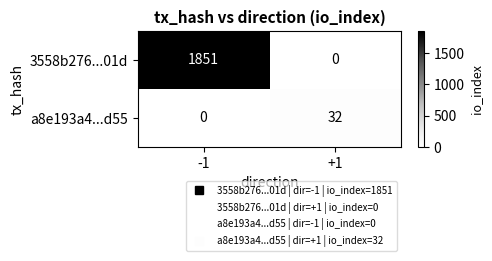

What is the difference between the 3558b276...01d values at -1 and +1?

1851